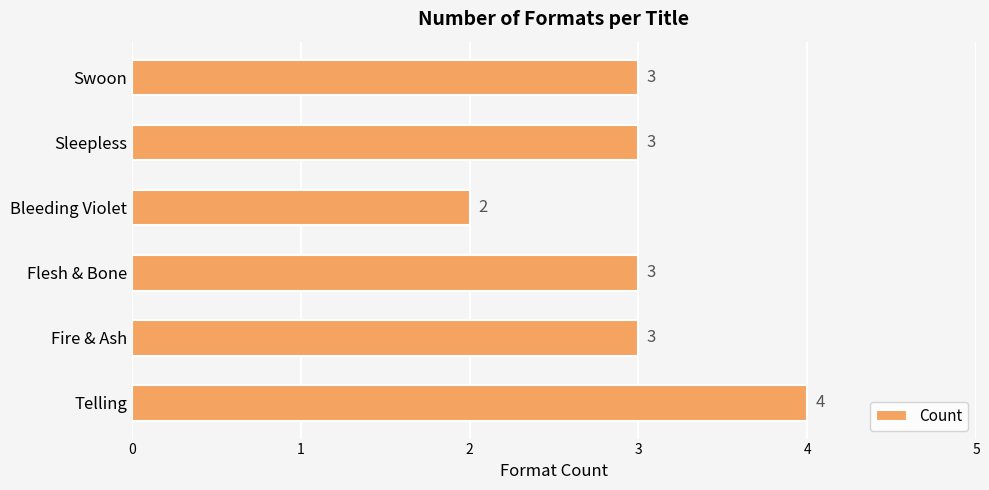

The chart shows a value of 1 at Sleepless. True or false?

False